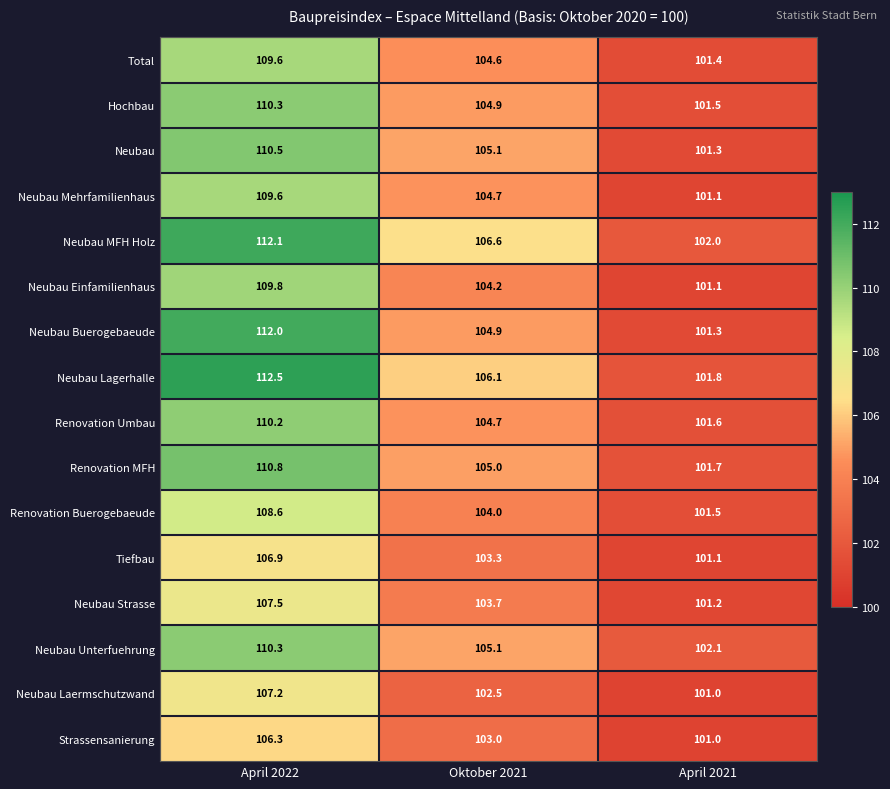

Where does the Neubau Lagerhalle series first go above 106?

April 2022